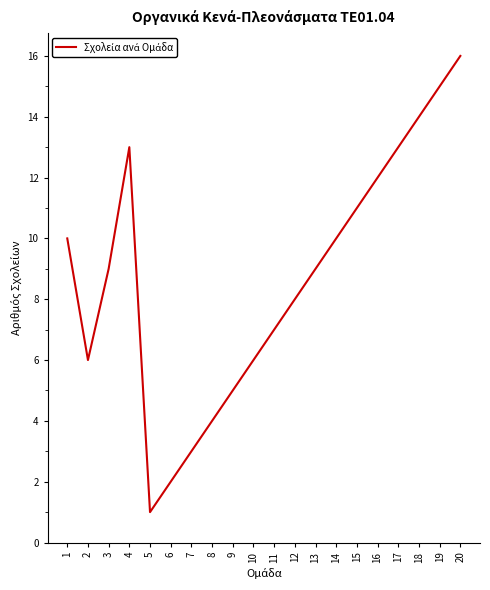

Where does the data first go above 9?

1